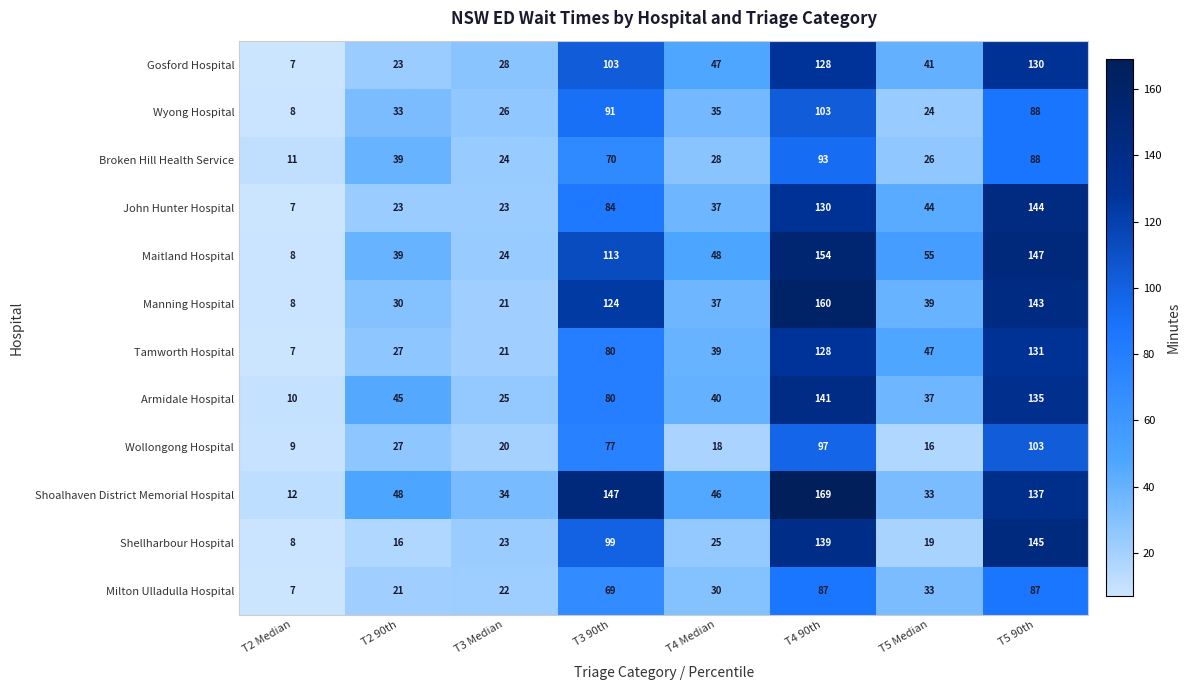

What is the difference between the Tamworth Hospital values at T3 Median and T5 90th?

110